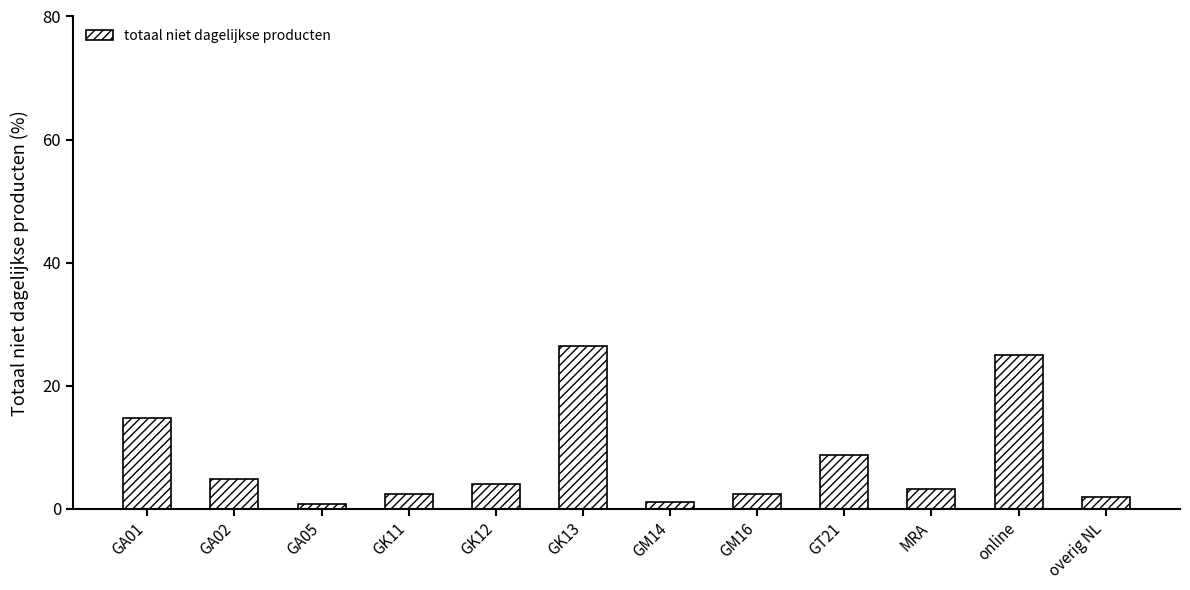

The value at MRA is 3.3. True or false?

True